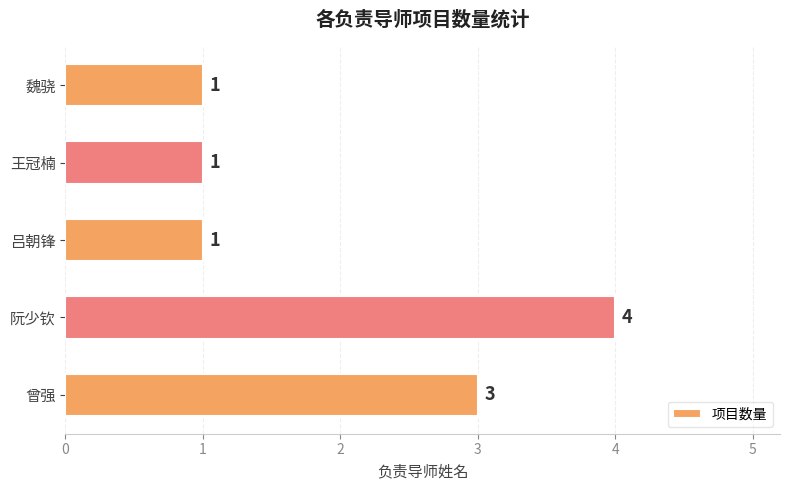

True or false: the data shows 5 at 曾强.

False